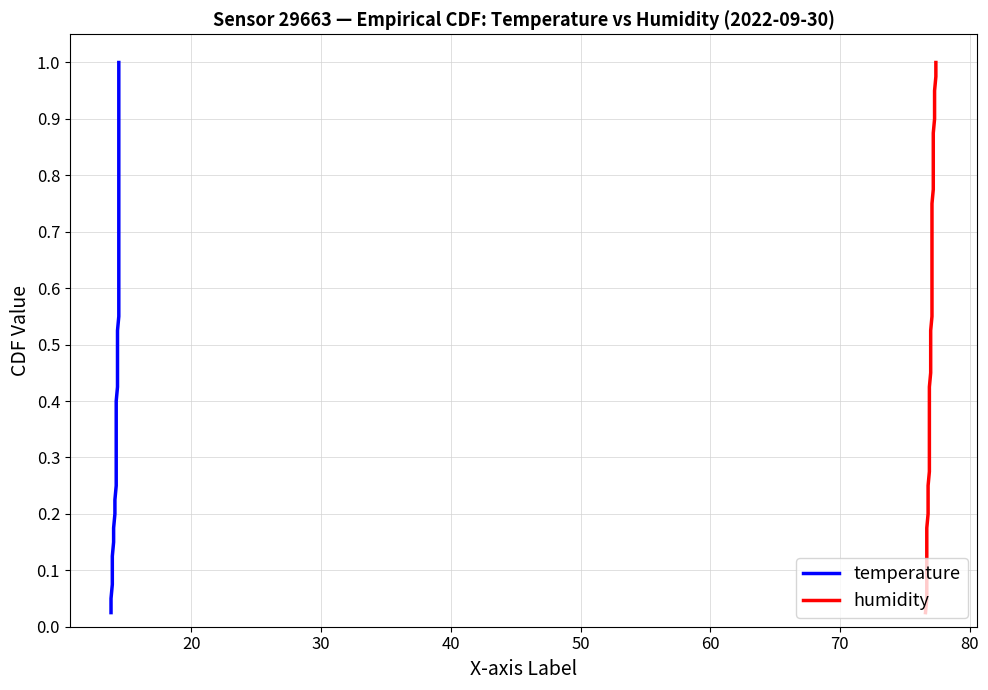

Reading left to right, what are all the values shown in this chart?

temperature: 0.0	0.1	0.1	0.1	0.1	0.1	0.2	0.2	0.2	0.2	0.3	0.3	0.3	0.3	0.4	0.4	0.4	0.5	0.5	0.5	0.5	0.6	0.6	0.6	0.6	0.7	0.7	0.7	0.7	0.8	0.8	0.8	0.8	0.8	0.9	0.9	0.9	0.9	1.0	1.0
humidity: 0.0	0.1	0.1	0.1	0.1	0.1	0.2	0.2	0.2	0.2	0.3	0.3	0.3	0.3	0.4	0.4	0.4	0.5	0.5	0.5	0.5	0.6	0.6	0.6	0.6	0.7	0.7	0.7	0.7	0.8	0.8	0.8	0.8	0.8	0.9	0.9	0.9	0.9	1.0	1.0